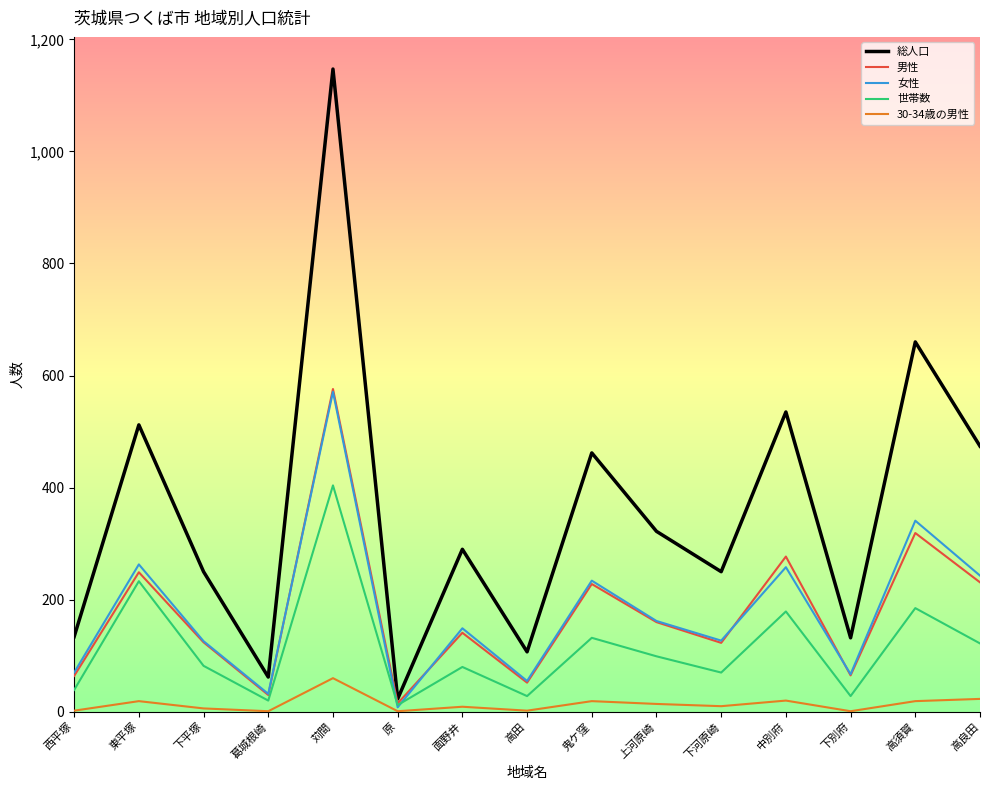

The value of 総人口 at 鬼ケ窪 is 203. True or false?

False